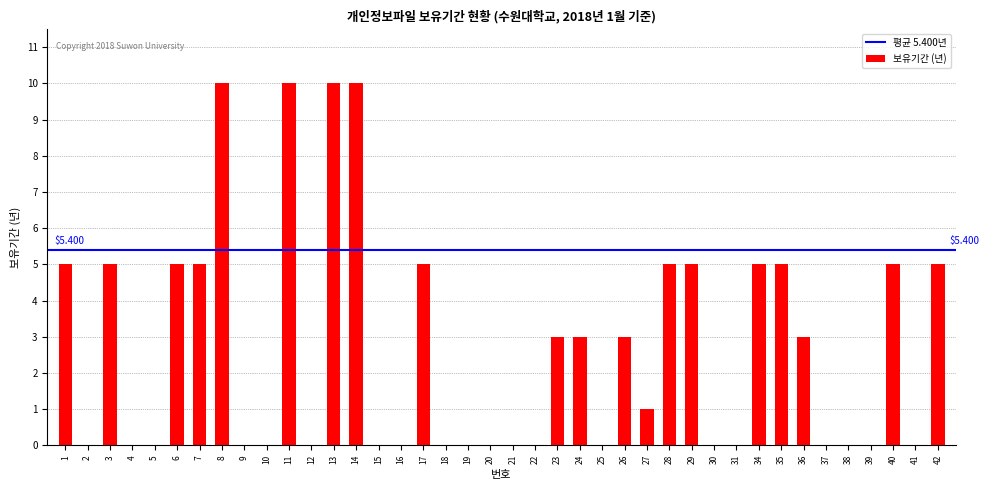

What is the change in value from 5 to 8?

+10